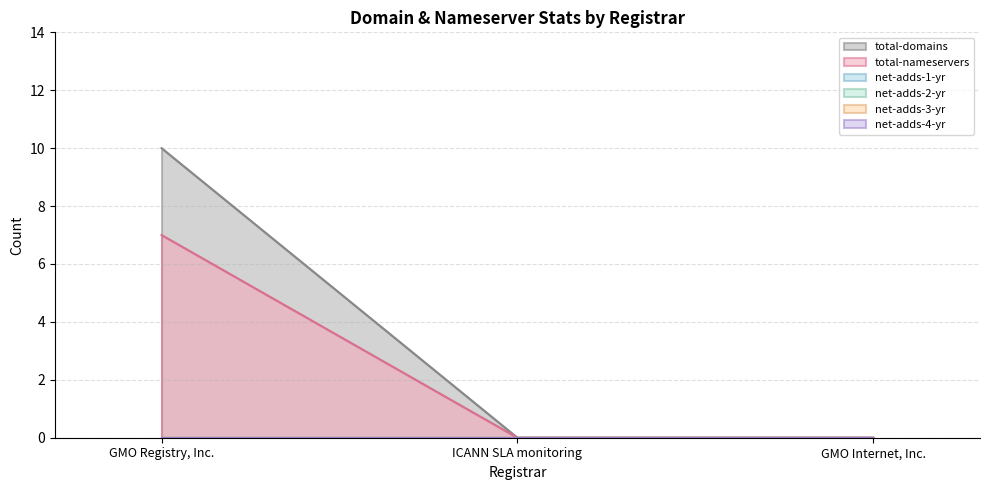

The value of net-adds-3-yr at GMO Internet, Inc. is 0. True or false?

True